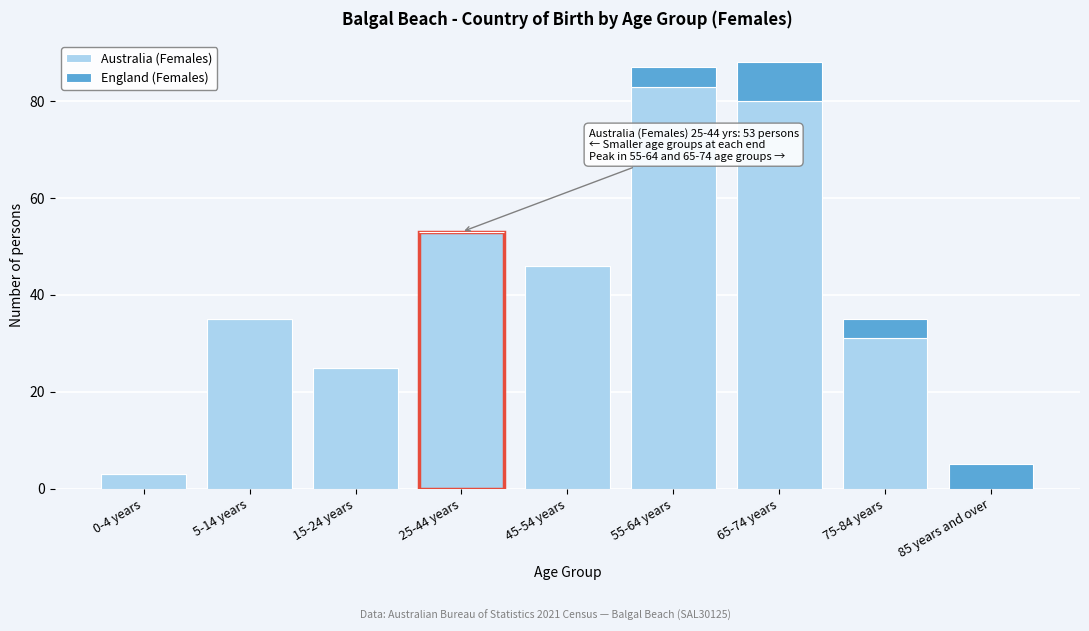

Reading left to right, transcribe the values for Australia (Females).

0-4 years=3	5-14 years=35	15-24 years=25	25-44 years=53	45-54 years=46	55-64 years=83	65-74 years=80	75-84 years=31	85 years and over=0